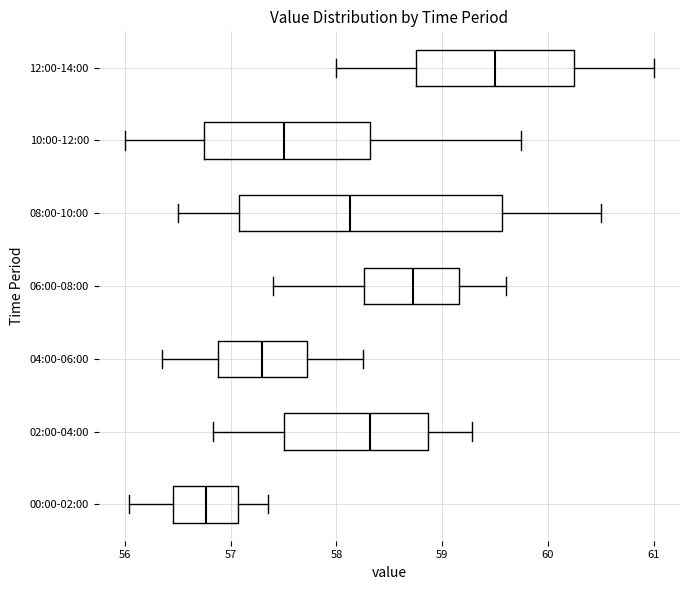

Comparing the boxes themselves (not the whiskers), which one is the widest?

08:00-10:00